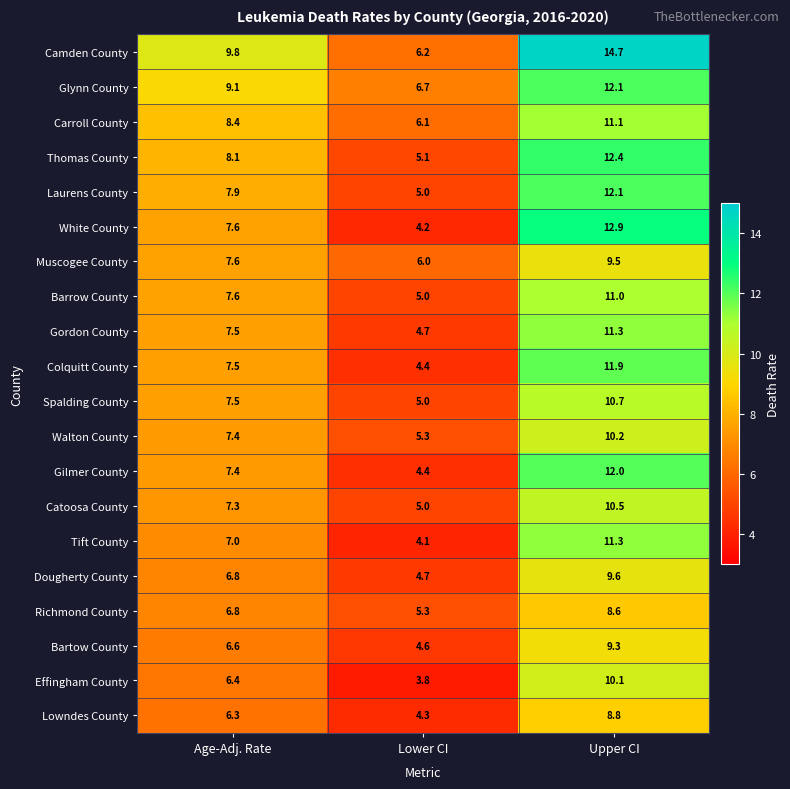

The Camden County series shows 10.6 at Lower CI. True or false?

False